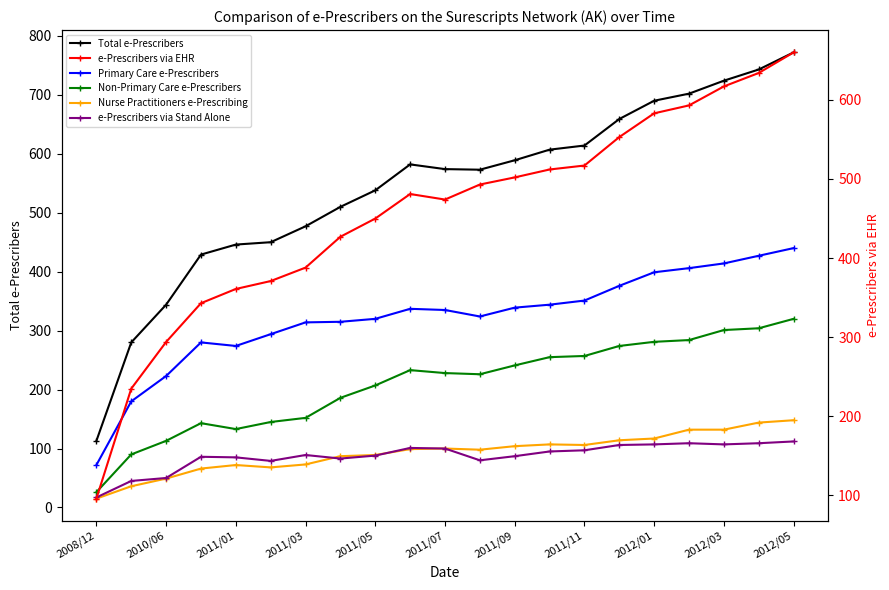

What is the difference between the highest and lowest values at 17?

593